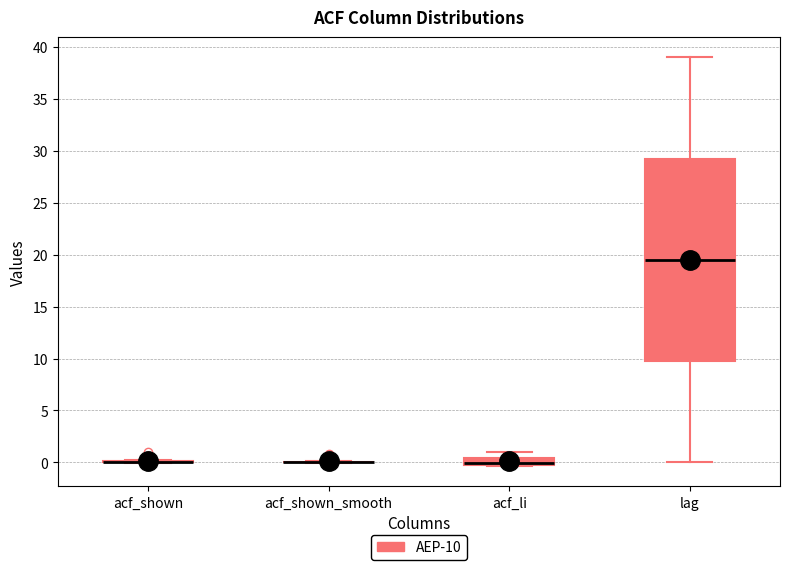

Which box is the tallest, from its lower edge to its upper edge?

lag